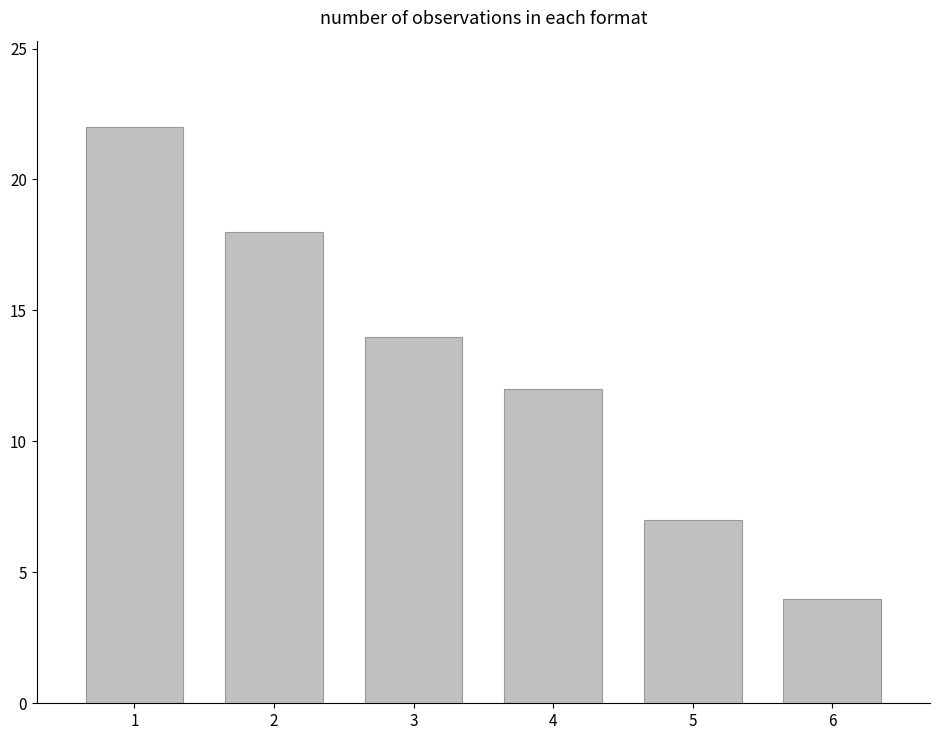

What is the maximum value shown in the chart?

22